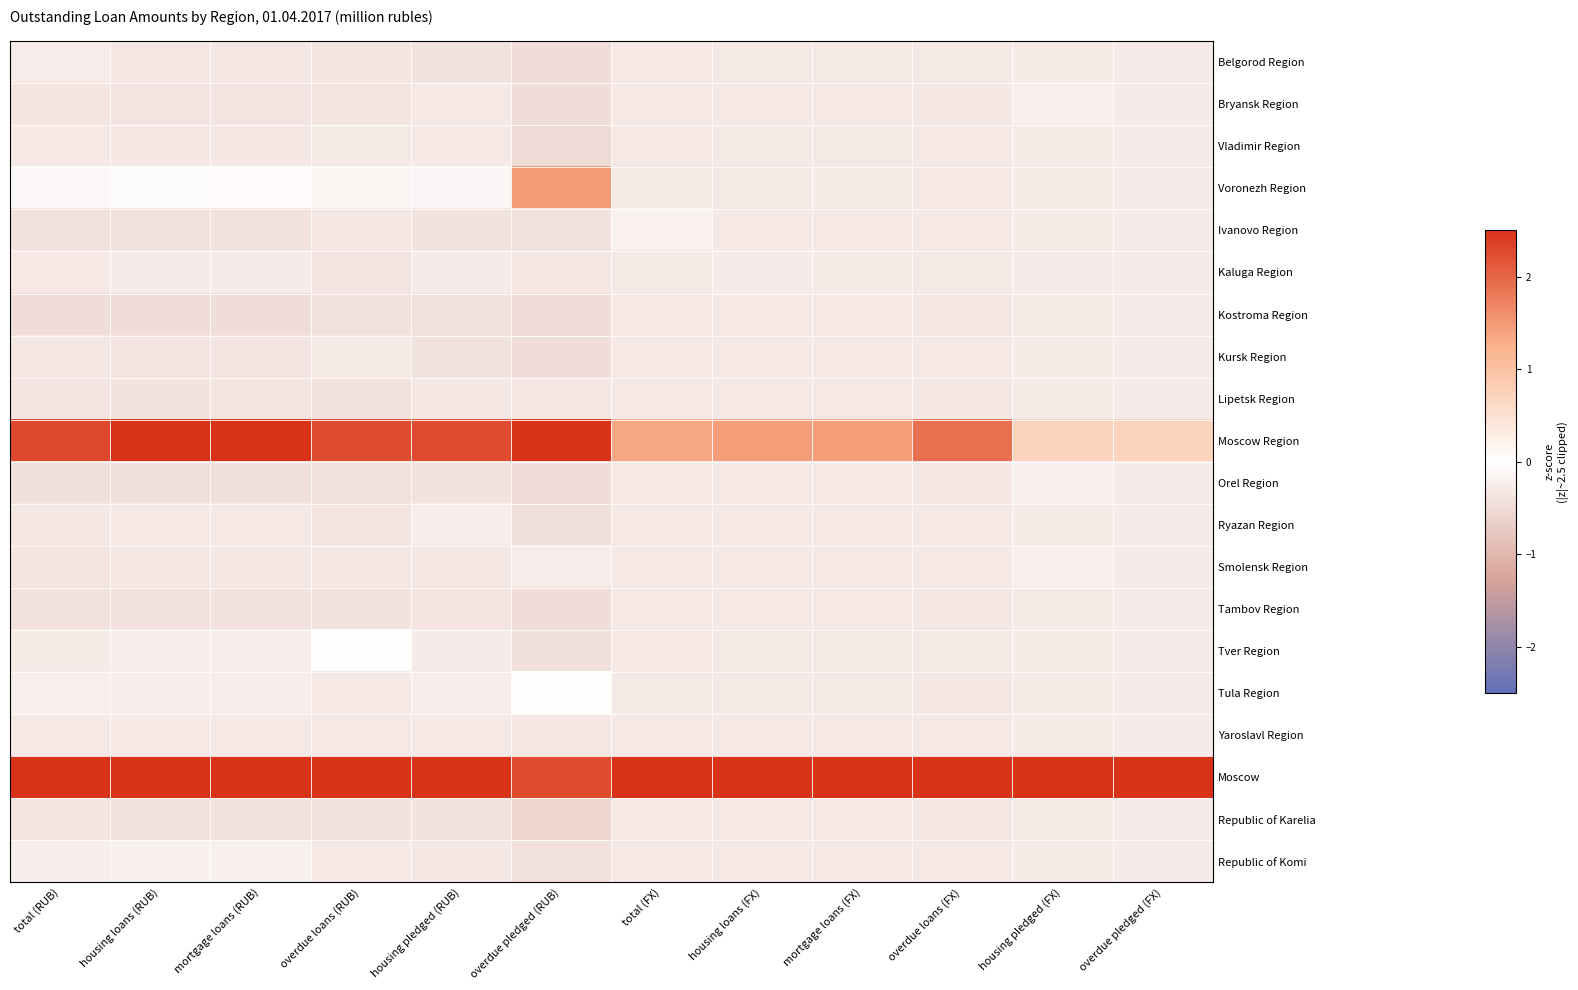

Reading right to left, extract all data points from this chart.

Belgorod Region: overdue pledged (FX)=-0.3	housing pledged (FX)=-0.3	overdue loans (FX)=-0.3	mortgage loans (FX)=-0.3	housing loans (FX)=-0.3	total (FX)=-0.3	overdue pledged (RUB)=-0.5	housing pledged (RUB)=-0.4	overdue loans (RUB)=-0.4	mortgage loans (RUB)=-0.3	housing loans (RUB)=-0.3	total (RUB)=-0.3
Bryansk Region: overdue pledged (FX)=-0.3	housing pledged (FX)=-0.2	overdue loans (FX)=-0.3	mortgage loans (FX)=-0.3	housing loans (FX)=-0.3	total (FX)=-0.3	overdue pledged (RUB)=-0.5	housing pledged (RUB)=-0.3	overdue loans (RUB)=-0.4	mortgage loans (RUB)=-0.4	housing loans (RUB)=-0.4	total (RUB)=-0.4
Vladimir Region: overdue pledged (FX)=-0.3	housing pledged (FX)=-0.3	overdue loans (FX)=-0.3	mortgage loans (FX)=-0.3	housing loans (FX)=-0.3	total (FX)=-0.3	overdue pledged (RUB)=-0.5	housing pledged (RUB)=-0.3	overdue loans (RUB)=-0.3	mortgage loans (RUB)=-0.3	housing loans (RUB)=-0.3	total (RUB)=-0.3
Voronezh Region: overdue pledged (FX)=-0.3	housing pledged (FX)=-0.3	overdue loans (FX)=-0.3	mortgage loans (FX)=-0.3	housing loans (FX)=-0.3	total (FX)=-0.3	overdue pledged (RUB)=1.5	housing pledged (RUB)=-0.1	overdue loans (RUB)=-0.1	mortgage loans (RUB)=-0.1	housing loans (RUB)=-0.1	total (RUB)=-0.1
Ivanovo Region: overdue pledged (FX)=-0.3	housing pledged (FX)=-0.3	overdue loans (FX)=-0.3	mortgage loans (FX)=-0.3	housing loans (FX)=-0.3	total (FX)=-0.2	overdue pledged (RUB)=-0.4	housing pledged (RUB)=-0.4	overdue loans (RUB)=-0.3	mortgage loans (RUB)=-0.4	housing loans (RUB)=-0.4	total (RUB)=-0.4
Kaluga Region: overdue pledged (FX)=-0.3	housing pledged (FX)=-0.3	overdue loans (FX)=-0.3	mortgage loans (FX)=-0.3	housing loans (FX)=-0.3	total (FX)=-0.3	overdue pledged (RUB)=-0.3	housing pledged (RUB)=-0.3	overdue loans (RUB)=-0.4	mortgage loans (RUB)=-0.3	housing loans (RUB)=-0.3	total (RUB)=-0.3
Kostroma Region: overdue pledged (FX)=-0.3	housing pledged (FX)=-0.3	overdue loans (FX)=-0.3	mortgage loans (FX)=-0.3	housing loans (FX)=-0.3	total (FX)=-0.3	overdue pledged (RUB)=-0.5	housing pledged (RUB)=-0.4	overdue loans (RUB)=-0.4	mortgage loans (RUB)=-0.5	housing loans (RUB)=-0.5	total (RUB)=-0.5
Kursk Region: overdue pledged (FX)=-0.3	housing pledged (FX)=-0.3	overdue loans (FX)=-0.3	mortgage loans (FX)=-0.3	housing loans (FX)=-0.3	total (FX)=-0.3	overdue pledged (RUB)=-0.5	housing pledged (RUB)=-0.4	overdue loans (RUB)=-0.3	mortgage loans (RUB)=-0.4	housing loans (RUB)=-0.4	total (RUB)=-0.3
Lipetsk Region: overdue pledged (FX)=-0.3	housing pledged (FX)=-0.3	overdue loans (FX)=-0.3	mortgage loans (FX)=-0.3	housing loans (FX)=-0.3	total (FX)=-0.3	overdue pledged (RUB)=-0.3	housing pledged (RUB)=-0.3	overdue loans (RUB)=-0.4	mortgage loans (RUB)=-0.4	housing loans (RUB)=-0.4	total (RUB)=-0.4
Moscow Region: overdue pledged (FX)=0.7	housing pledged (FX)=0.7	overdue loans (FX)=1.9	mortgage loans (FX)=1.4	housing loans (FX)=1.5	total (FX)=1.3	overdue pledged (RUB)=2.5	housing pledged (RUB)=2.3	overdue loans (RUB)=2.2	mortgage loans (RUB)=2.5	housing loans (RUB)=2.5	total (RUB)=2.3
Orel Region: overdue pledged (FX)=-0.3	housing pledged (FX)=-0.2	overdue loans (FX)=-0.3	mortgage loans (FX)=-0.3	housing loans (FX)=-0.3	total (FX)=-0.3	overdue pledged (RUB)=-0.5	housing pledged (RUB)=-0.4	overdue loans (RUB)=-0.4	mortgage loans (RUB)=-0.4	housing loans (RUB)=-0.4	total (RUB)=-0.4
Ryazan Region: overdue pledged (FX)=-0.3	housing pledged (FX)=-0.3	overdue loans (FX)=-0.3	mortgage loans (FX)=-0.3	housing loans (FX)=-0.3	total (FX)=-0.3	overdue pledged (RUB)=-0.4	housing pledged (RUB)=-0.2	overdue loans (RUB)=-0.4	mortgage loans (RUB)=-0.3	housing loans (RUB)=-0.3	total (RUB)=-0.3
Smolensk Region: overdue pledged (FX)=-0.3	housing pledged (FX)=-0.2	overdue loans (FX)=-0.3	mortgage loans (FX)=-0.3	housing loans (FX)=-0.3	total (FX)=-0.3	overdue pledged (RUB)=-0.3	housing pledged (RUB)=-0.3	overdue loans (RUB)=-0.4	mortgage loans (RUB)=-0.3	housing loans (RUB)=-0.3	total (RUB)=-0.4
Tambov Region: overdue pledged (FX)=-0.3	housing pledged (FX)=-0.3	overdue loans (FX)=-0.3	mortgage loans (FX)=-0.3	housing loans (FX)=-0.3	total (FX)=-0.3	overdue pledged (RUB)=-0.5	housing pledged (RUB)=-0.4	overdue loans (RUB)=-0.4	mortgage loans (RUB)=-0.4	housing loans (RUB)=-0.4	total (RUB)=-0.4
Tver Region: overdue pledged (FX)=-0.3	housing pledged (FX)=-0.3	overdue loans (FX)=-0.3	mortgage loans (FX)=-0.3	housing loans (FX)=-0.3	total (FX)=-0.3	overdue pledged (RUB)=-0.4	housing pledged (RUB)=-0.3	overdue loans (RUB)=-0.0	mortgage loans (RUB)=-0.3	housing loans (RUB)=-0.3	total (RUB)=-0.3
Tula Region: overdue pledged (FX)=-0.3	housing pledged (FX)=-0.3	overdue loans (FX)=-0.3	mortgage loans (FX)=-0.3	housing loans (FX)=-0.3	total (FX)=-0.3	overdue pledged (RUB)=0.0	housing pledged (RUB)=-0.3	overdue loans (RUB)=-0.3	mortgage loans (RUB)=-0.2	housing loans (RUB)=-0.2	total (RUB)=-0.2
Yaroslavl Region: overdue pledged (FX)=-0.3	housing pledged (FX)=-0.3	overdue loans (FX)=-0.3	mortgage loans (FX)=-0.3	housing loans (FX)=-0.3	total (FX)=-0.3	overdue pledged (RUB)=-0.3	housing pledged (RUB)=-0.3	overdue loans (RUB)=-0.3	mortgage loans (RUB)=-0.3	housing loans (RUB)=-0.3	total (RUB)=-0.3
Moscow: overdue pledged (FX)=2.5	housing pledged (FX)=2.5	overdue loans (FX)=2.5	mortgage loans (FX)=2.5	housing loans (FX)=2.5	total (FX)=2.5	overdue pledged (RUB)=2.3	housing pledged (RUB)=2.5	overdue loans (RUB)=2.5	mortgage loans (RUB)=2.5	housing loans (RUB)=2.5	total (RUB)=2.5
Republic of Karelia: overdue pledged (FX)=-0.3	housing pledged (FX)=-0.3	overdue loans (FX)=-0.3	mortgage loans (FX)=-0.3	housing loans (FX)=-0.3	total (FX)=-0.3	overdue pledged (RUB)=-0.6	housing pledged (RUB)=-0.4	overdue loans (RUB)=-0.4	mortgage loans (RUB)=-0.4	housing loans (RUB)=-0.4	total (RUB)=-0.4
Republic of Komi: overdue pledged (FX)=-0.3	housing pledged (FX)=-0.3	overdue loans (FX)=-0.3	mortgage loans (FX)=-0.3	housing loans (FX)=-0.3	total (FX)=-0.3	overdue pledged (RUB)=-0.4	housing pledged (RUB)=-0.3	overdue loans (RUB)=-0.3	mortgage loans (RUB)=-0.2	housing loans (RUB)=-0.2	total (RUB)=-0.2